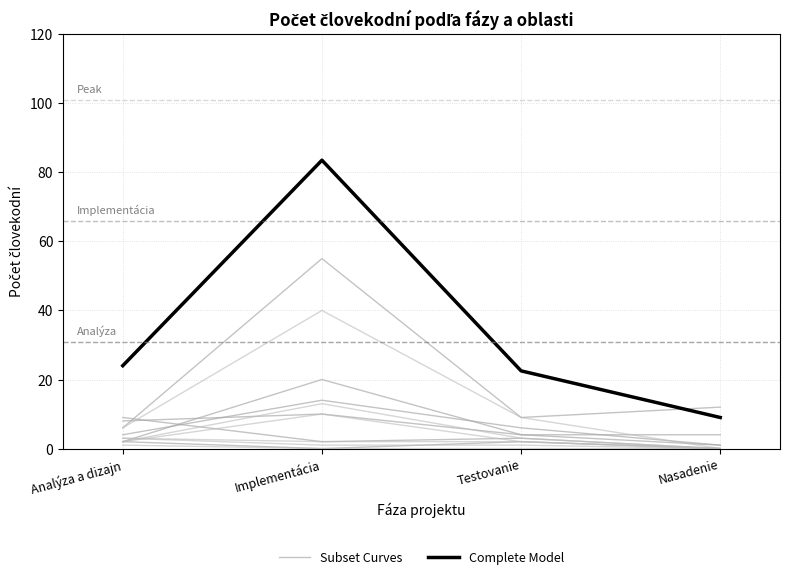

What is the spread (max minus min) of values at Nasadenie?

3.0